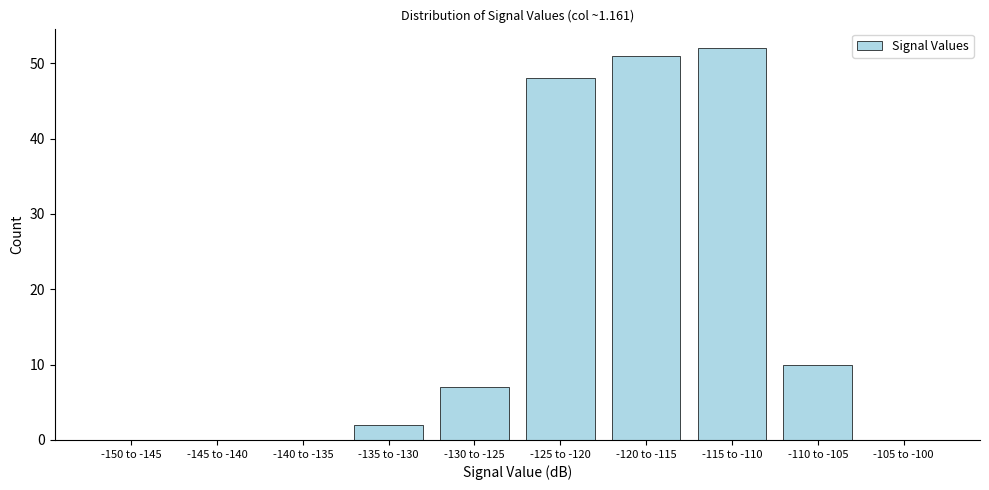

Reading left to right, extract all data points from this chart.

-150 to -145=0	-145 to -140=0	-140 to -135=0	-135 to -130=2	-130 to -125=7	-125 to -120=48	-120 to -115=51	-115 to -110=52	-110 to -105=10	-105 to -100=0